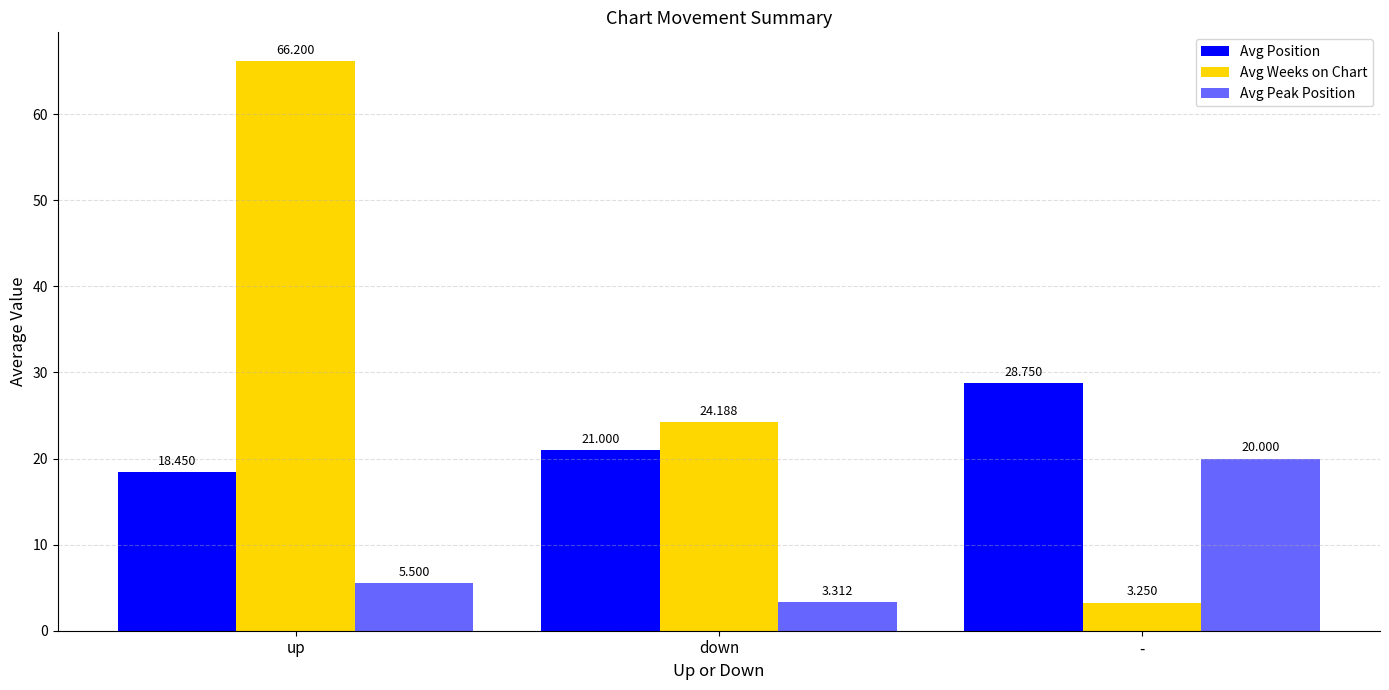

What is the spread (max minus min) of values at down?

20.9